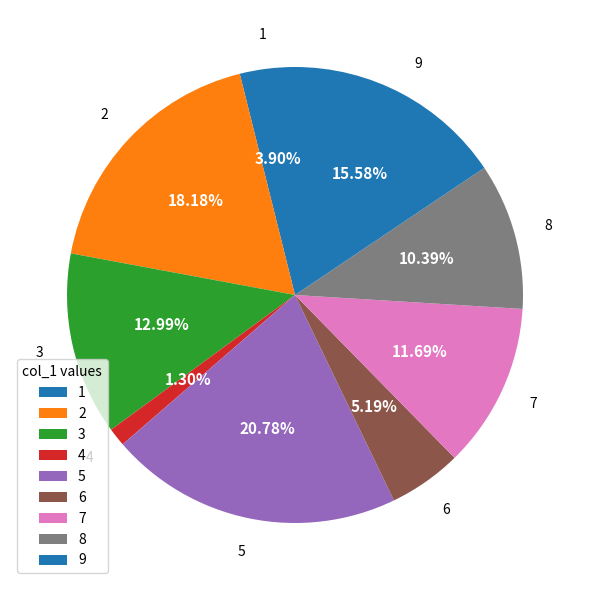

Which category has the biggest portion of the pie?

5